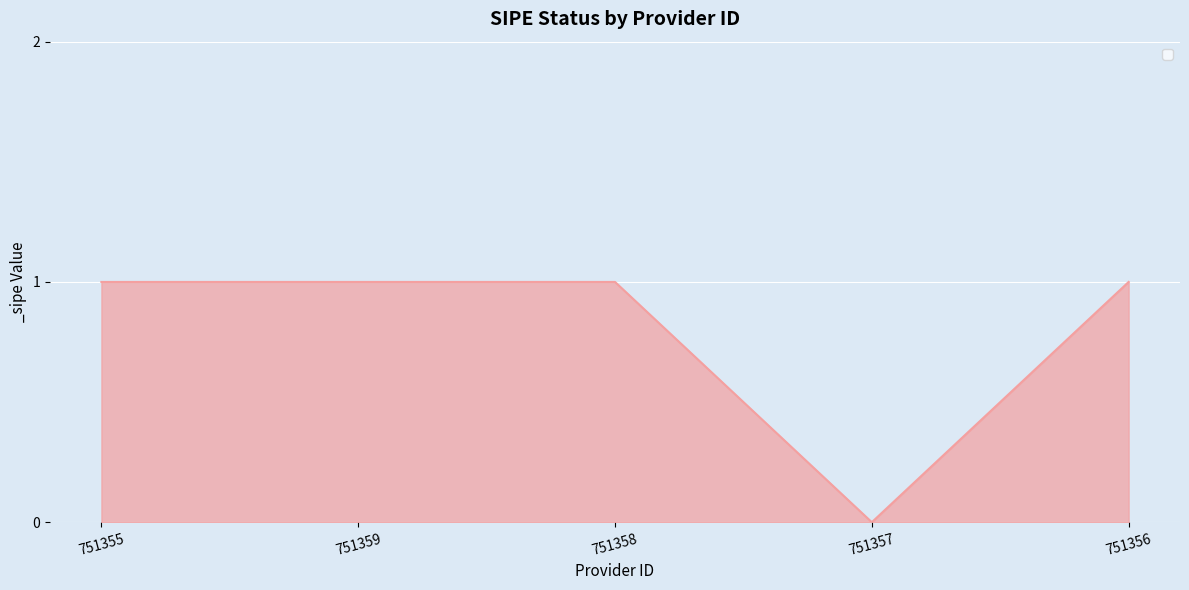

At which category does the chart reach its minimum across all series?

751357